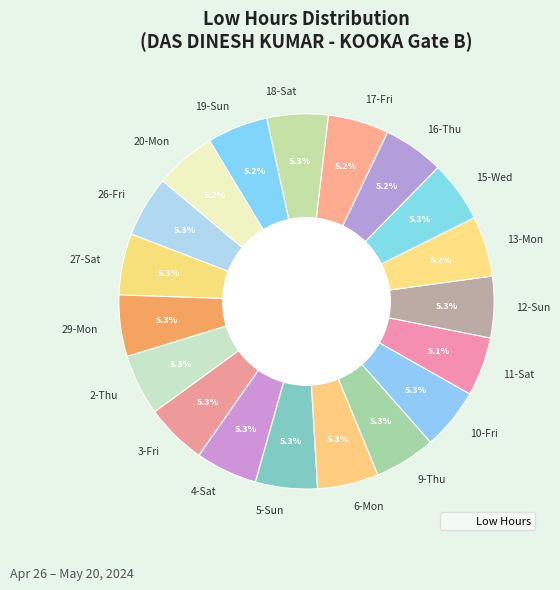

How many segments does this pie chart have?

19